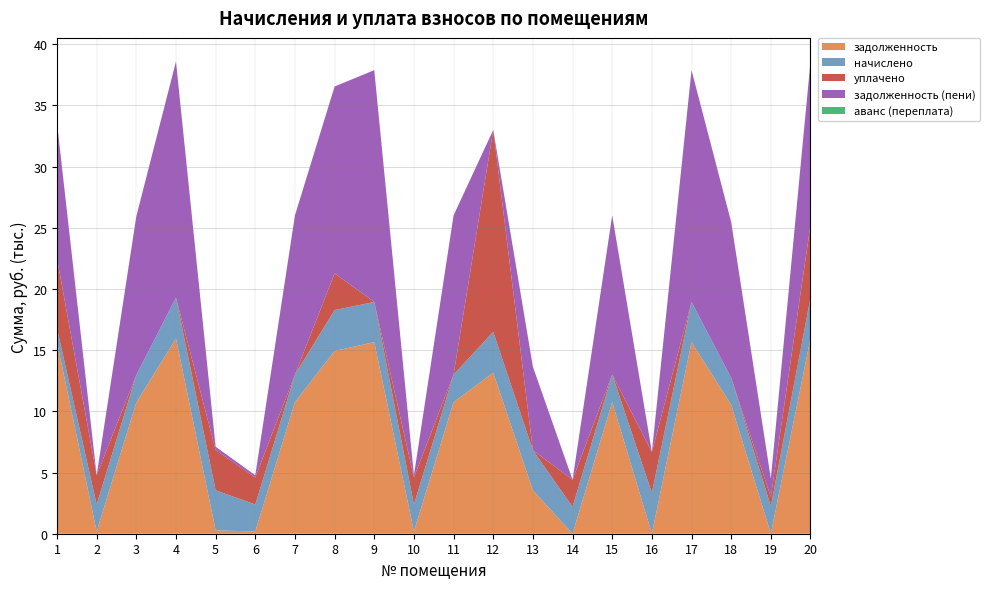

Reading left to right, extract all data points from this chart.

задолженность: 15657.2	183.7	10719.7	15949.7	273.3	183.8	10752.2	14928.7	15657.2	184.2	10752.2	13154.7	3539.9	0.0	10752.2	0.0	15657.2	10524.8	0.0	15949.7
начислено: 1124.3	2204.5	2245.3	3340.8	3279.5	2204.5	2252.2	3340.8	3279.5	2204.5	2252.2	3340.8	3279.5	2204.5	2252.2	3340.8	3279.5	2204.5	2252.2	3340.8
уплачено: 5700.7	2389.0	0.0	0.0	3279.5	2205.0	0.0	3000.0	0.0	2206.0	0.0	16496.0	0.0	2205.5	0.0	3339.9	0.0	0.0	751.0	5934.4
задолженность (пени): 11080.9	0.0	12965.0	19290.5	273.3	183.3	13004.4	15269.5	18936.7	182.7	13004.4	0.0	6819.4	0.0	13004.4	0.5	18936.7	12729.4	1500.1	13356.1
аванс (переплата): 0.0	0.0	0.0	0.0	0.0	0.0	0.0	0.0	0.0	0.0	0.0	0.5	0.0	0.9	0.0	0.3	0.0	0.0	1.0	0.0